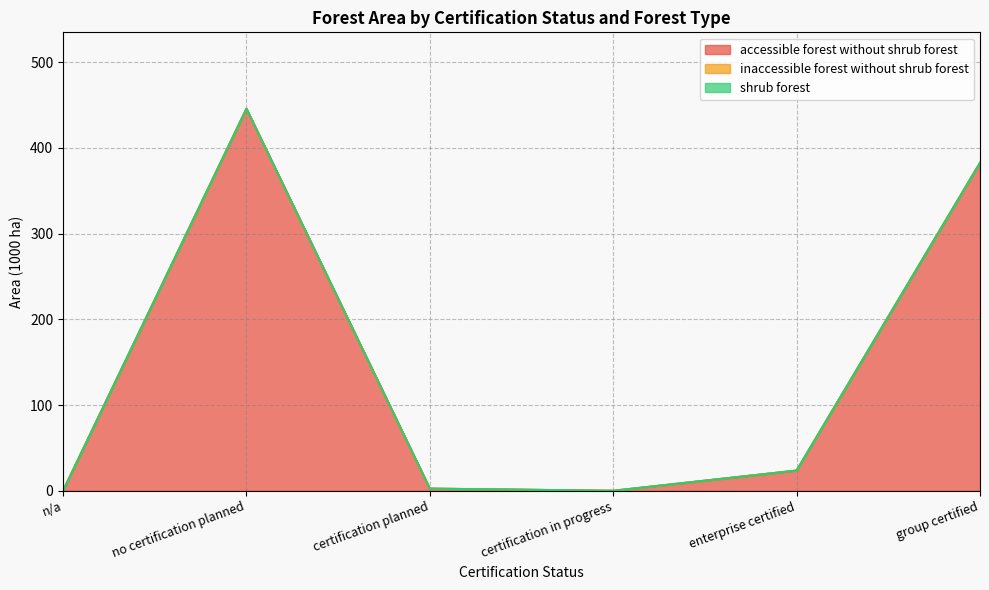

What is the difference between the maximum and minimum values in the accessible forest without shrub forest series?

445.8